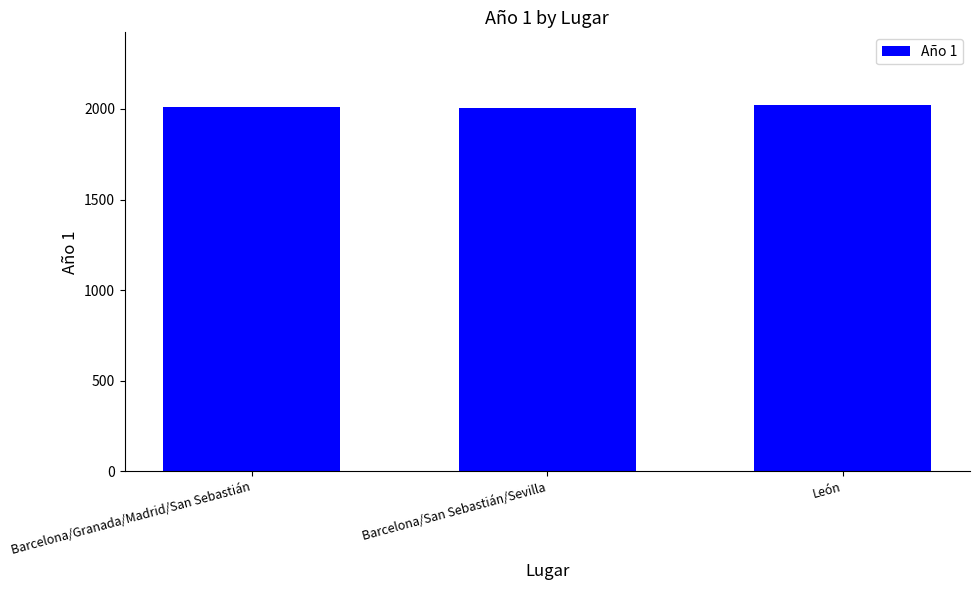

What is the minimum value shown in the chart?

2005